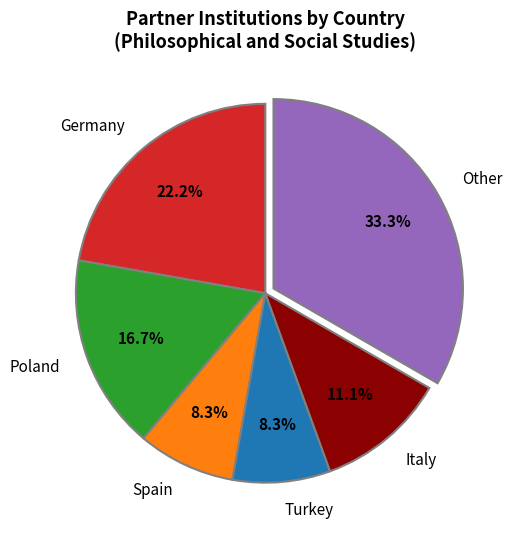

How many segments does this pie chart have?

6